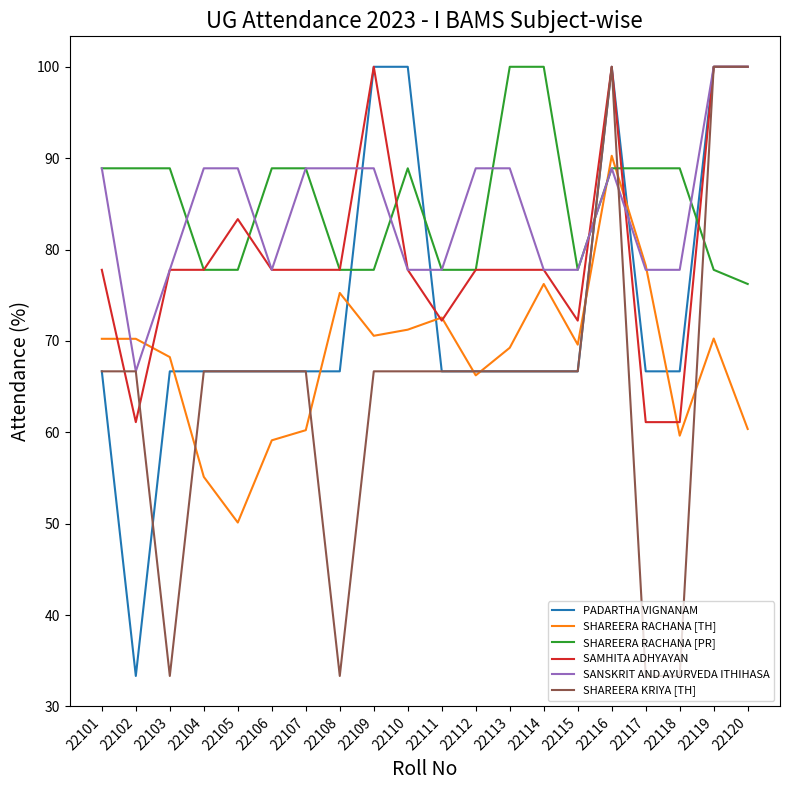

What is the spread (max minus min) of values at 22106?

29.8